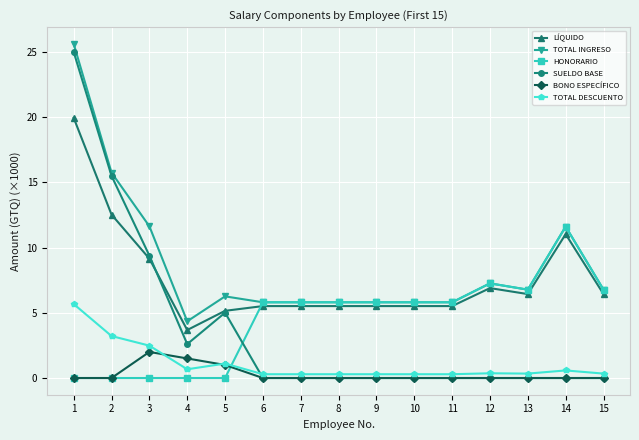

Between 2 and 12, which series saw the biggest shift?

SUELDO BASE